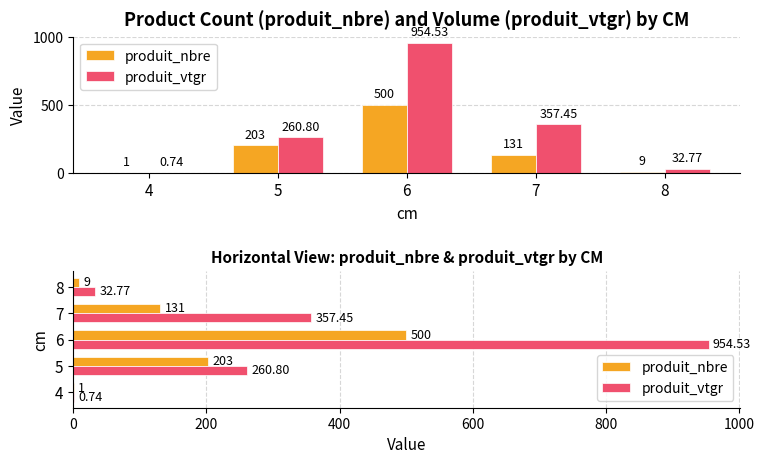

What is the total value across all series at 7?

488.5